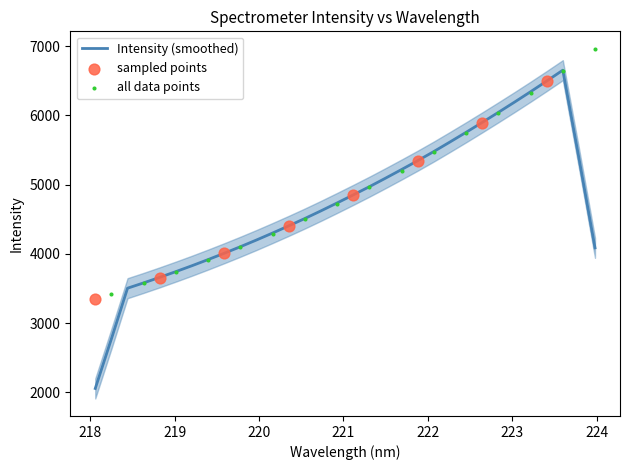

Between 27 and 9, which is larger?

27